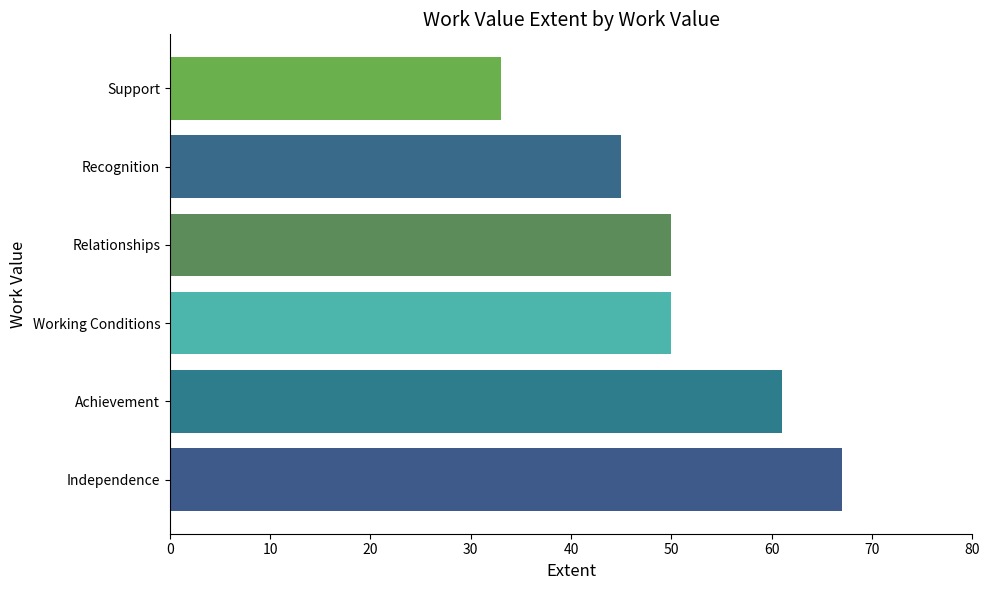

The chart shows a value of 81 at Working Conditions. True or false?

False